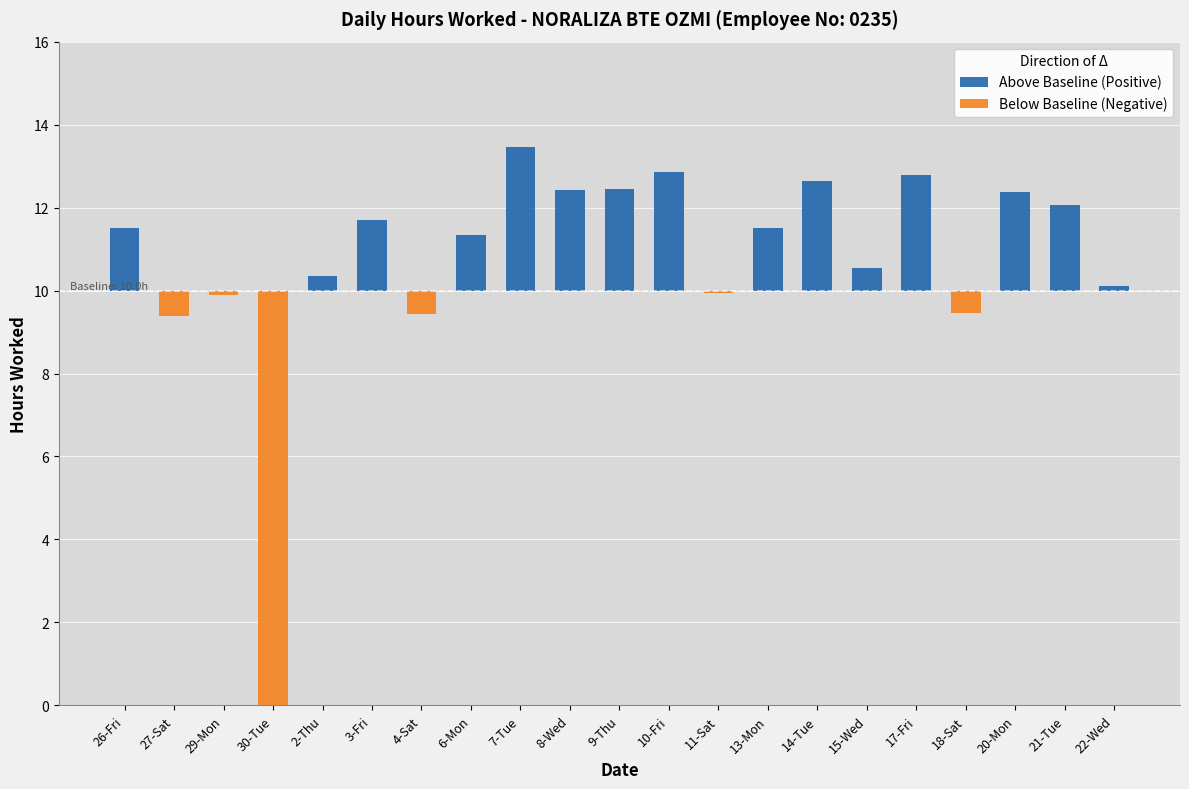

Which series has the largest total across all categories?

Above Baseline (Positive)